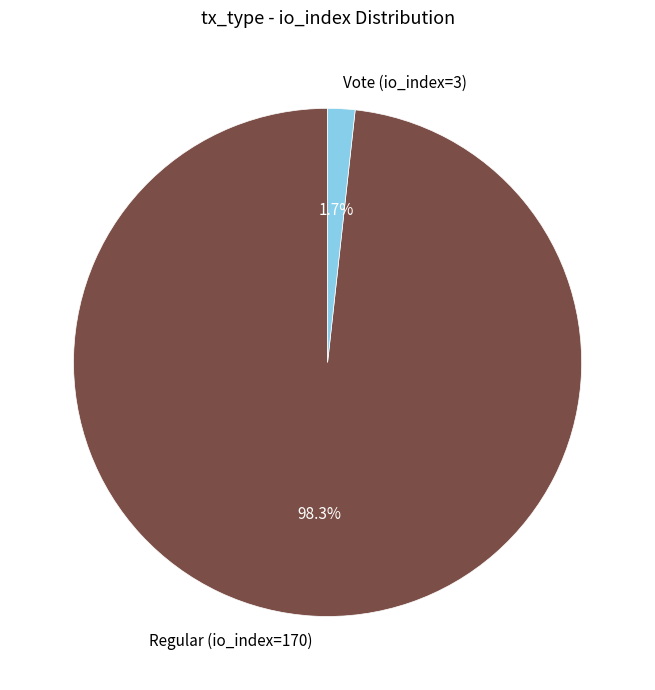

Which has a higher value, Regular (io_index=170) or Vote (io_index=3)?

Regular (io_index=170)